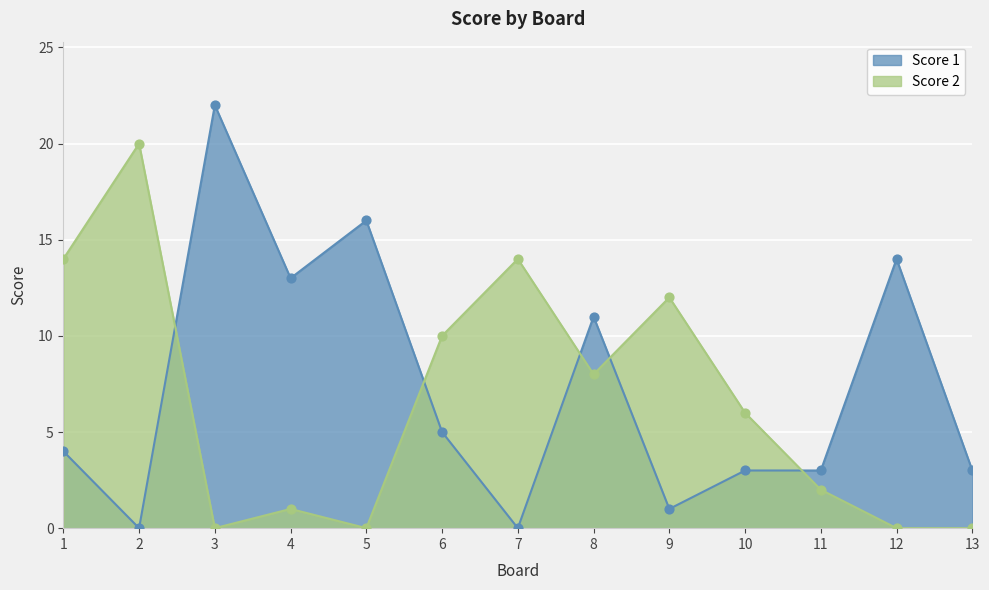

Which series has the widest spread of Y values?

Score 1